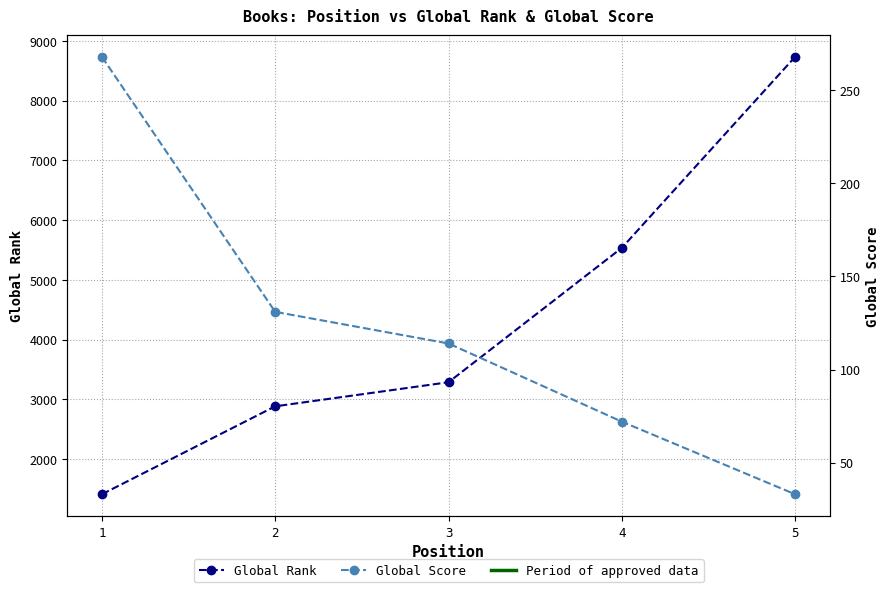

Reading right to left, list all the values displayed in this chart.

Global Rank: 8731	5535	3287	2884	1413
Global Score: 33	72	114	131	268